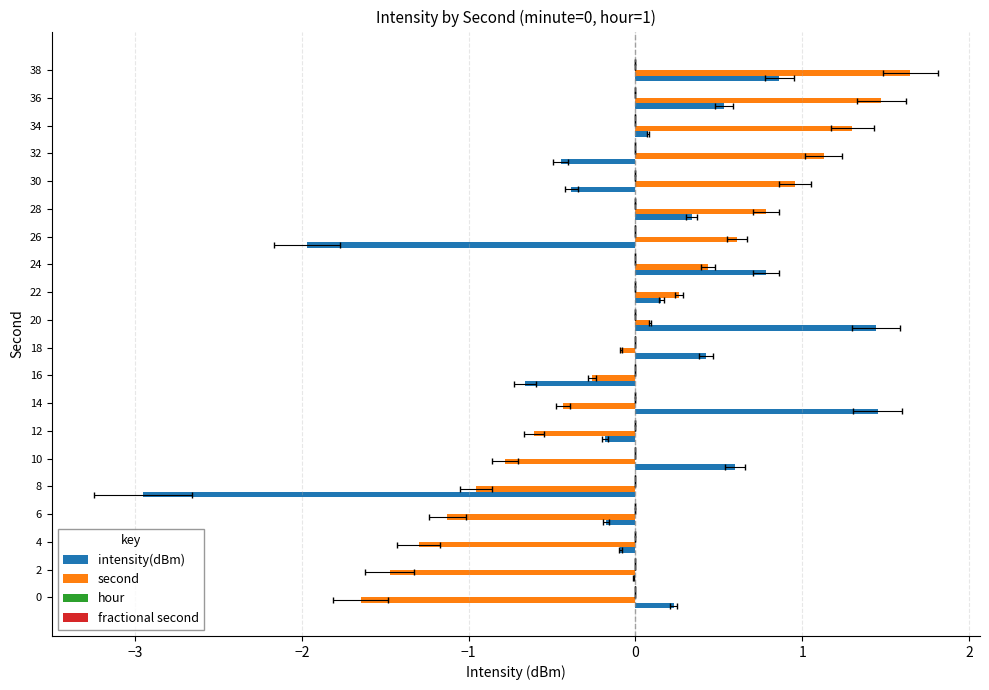

How many groups of bars are there?

20